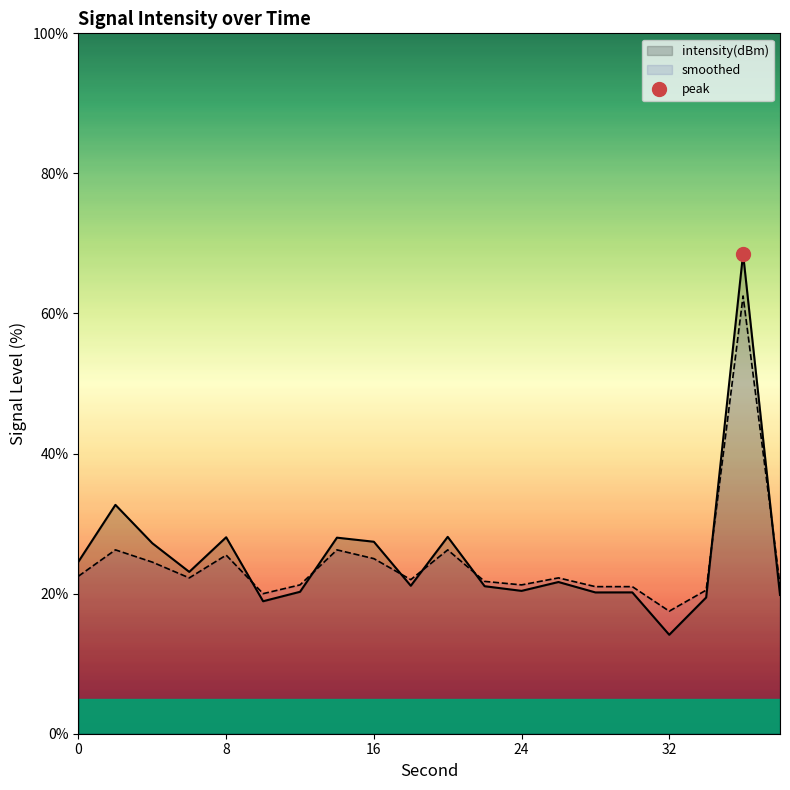

At 28, list the series in order from smallest to largest.

intensity(dBm), smoothed